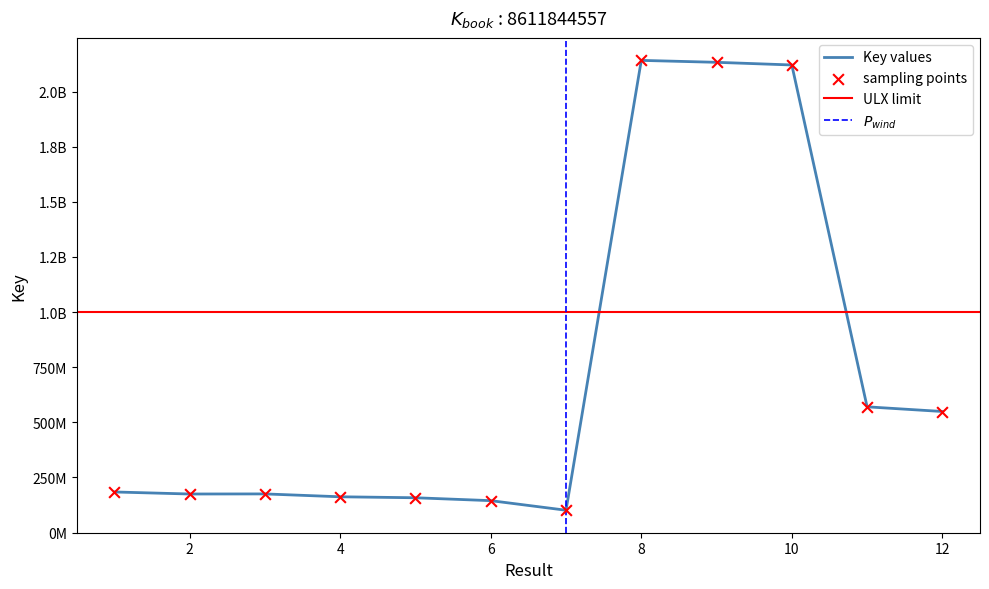

What is the ratio of the value at 3 to the value at 2?

1.0